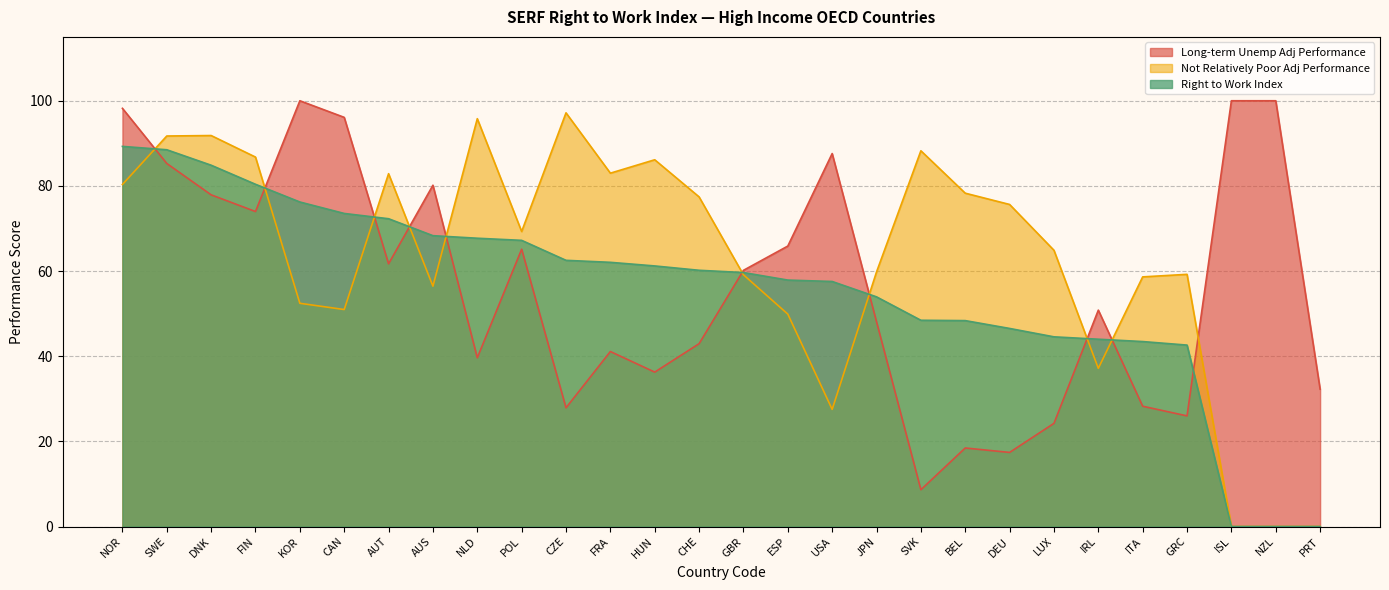

The value of Right to Work Index at ISL is -55.0. True or false?

False